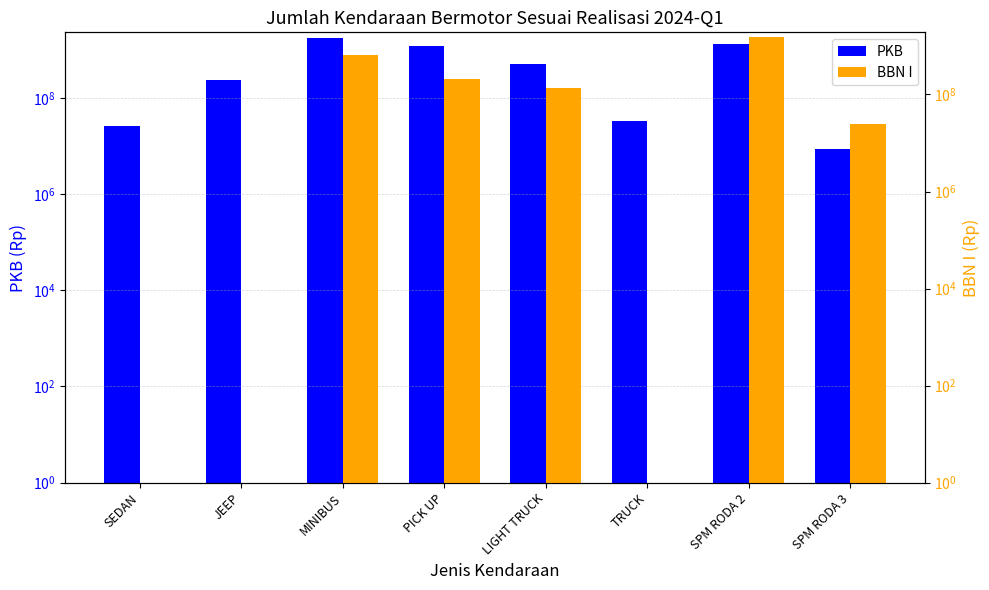

What is the approximate value of BBN I at LIGHT TRUCK?

133800000